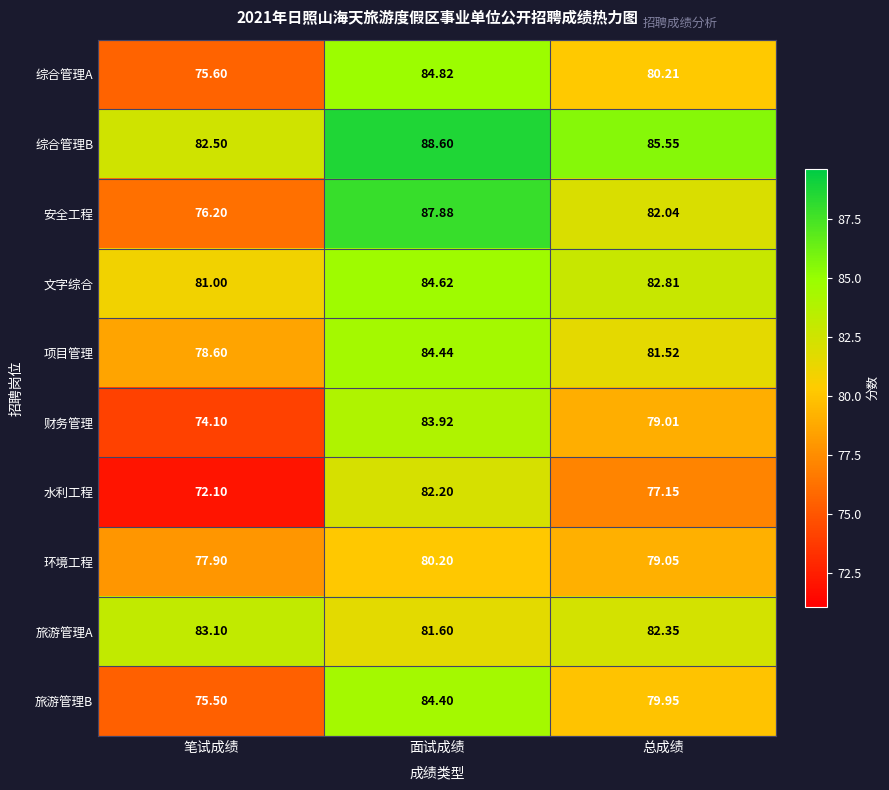

Count the number of data series in this chart.

10